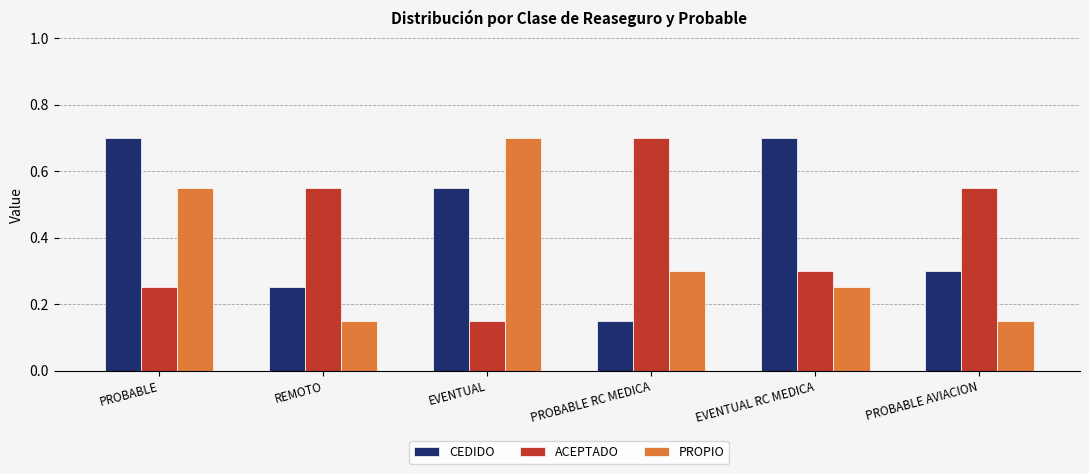

At PROBABLE RC MEDICA, list the series in order from largest to smallest.

ACEPTADO, PROPIO, CEDIDO